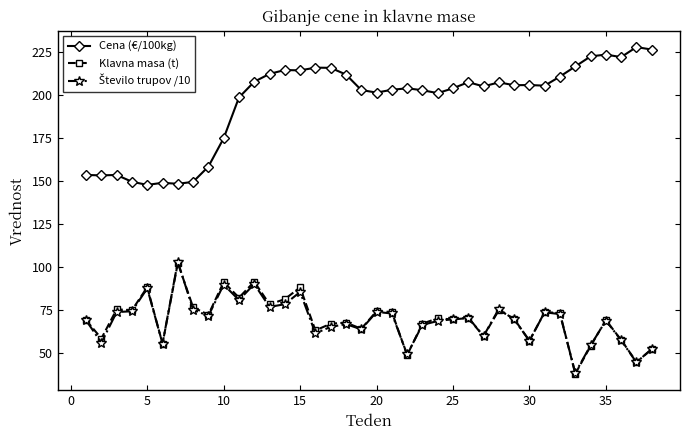

What is the maximum value for Cena (€/100kg)?

227.9